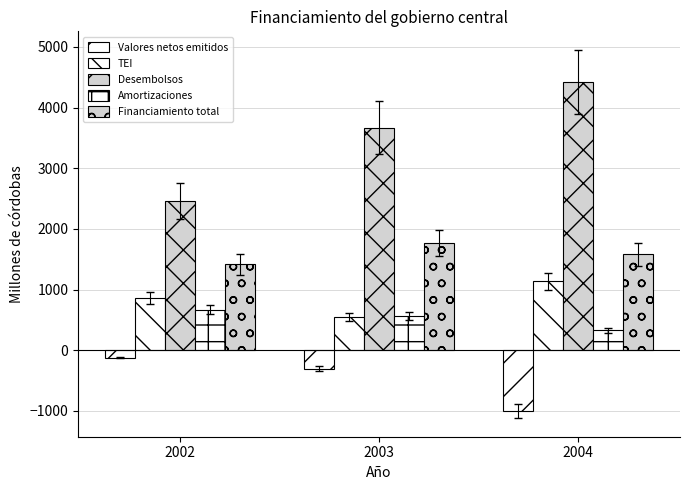

Reading left to right, extract all data points from this chart.

Valores netos emitidos: 2002=-120.6	2003=-303.6	2004=-1001.7
TEI: 2002=860.2	2003=552.8	2004=1135.7
Desembolsos: 2002=2464.1	2003=3669.8	2004=4422.4
Amortizaciones: 2002=670.1	2003=557.4	2004=329.1
Financiamiento total: 2002=1415.7	2003=1763.6	2004=1579.7